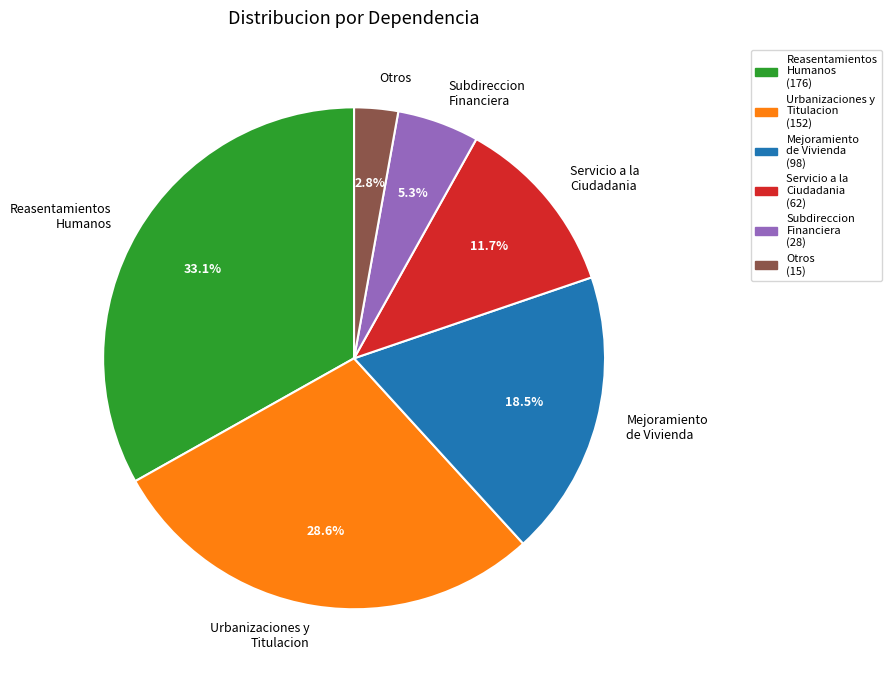

What portion of the pie excludes Subdireccion Financiera?

94.7%